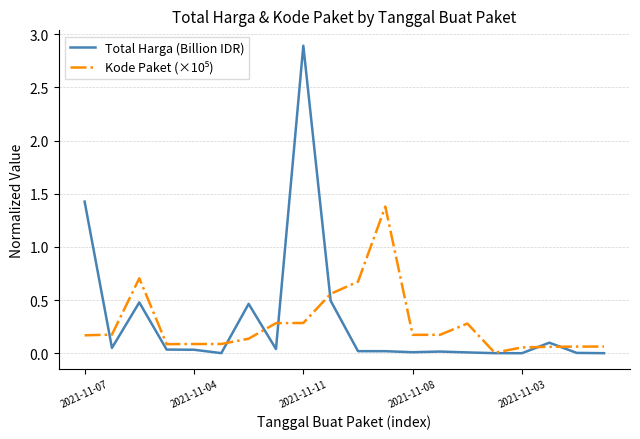

How many lines are shown in the chart?

2